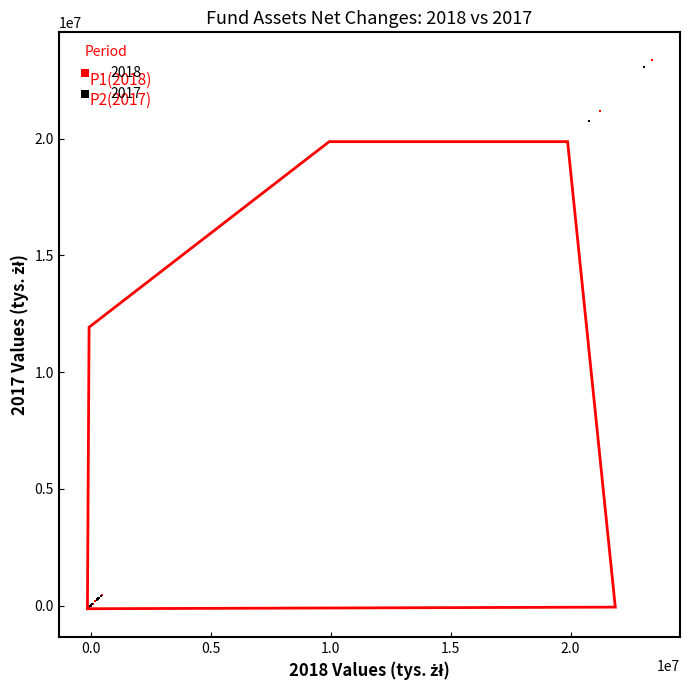

Which series has the largest Y range (max minus min)?

2018